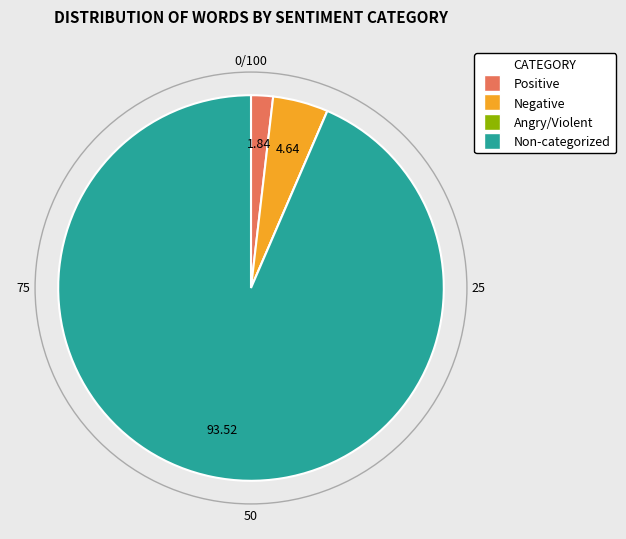

Is there any slice that represents more than half of the pie?

Yes